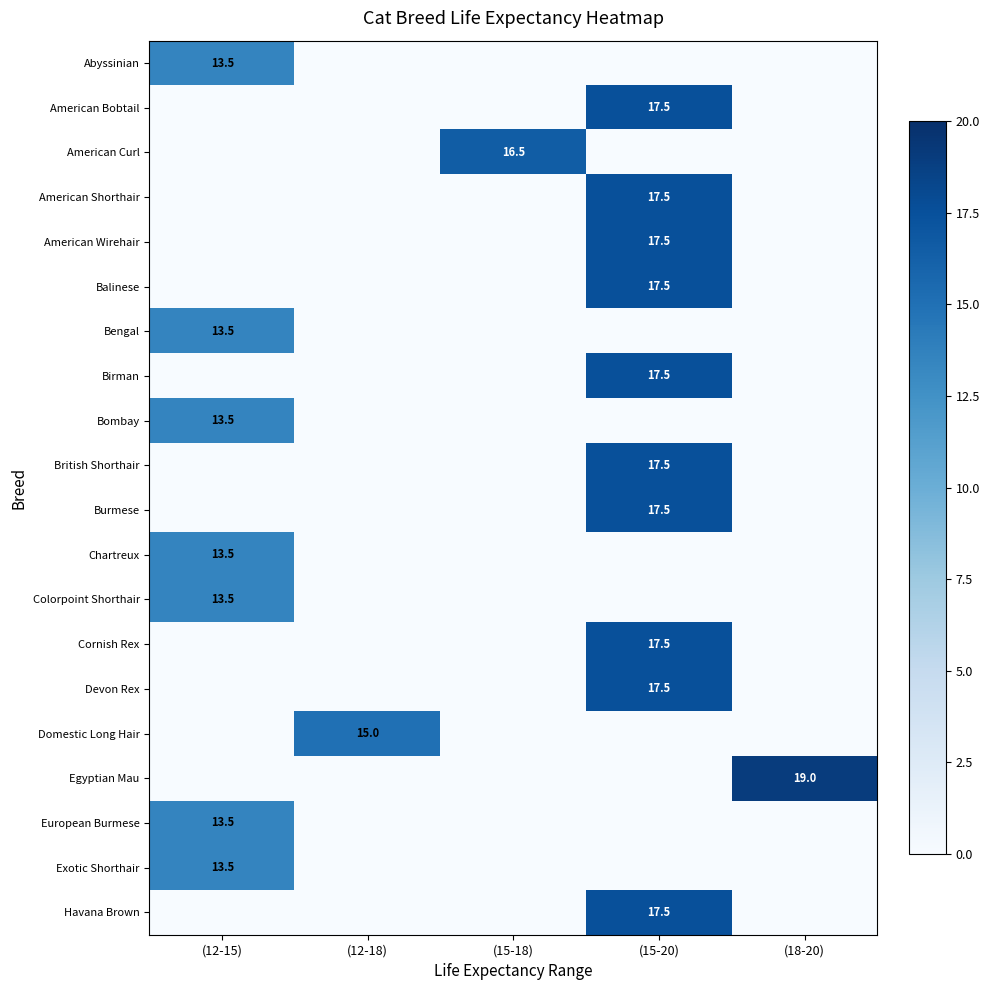

The value of Egyptian Mau at (18-20) is 12.7. True or false?

False